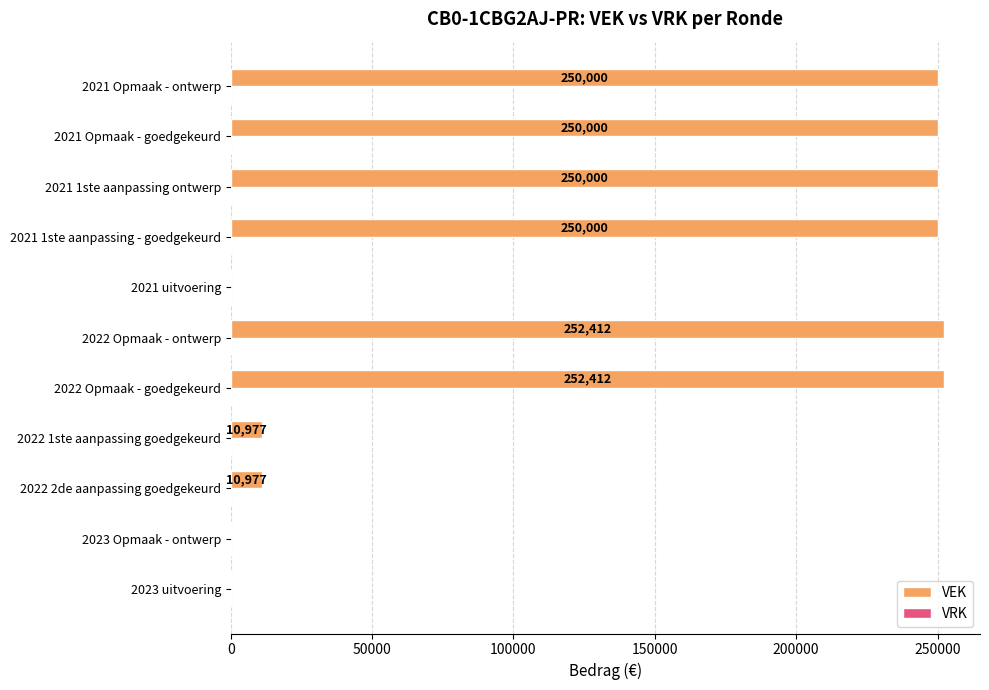

Are the bars grouped side by side (vs. stacked)?

No